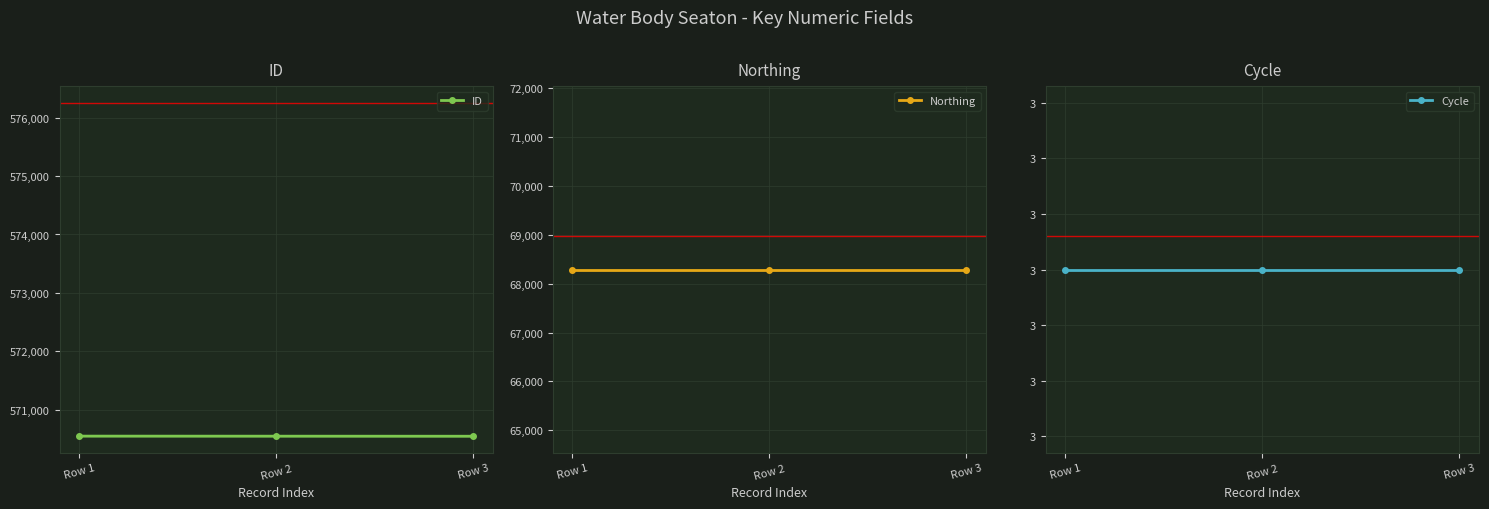

Which series has the largest total across all categories?

ID